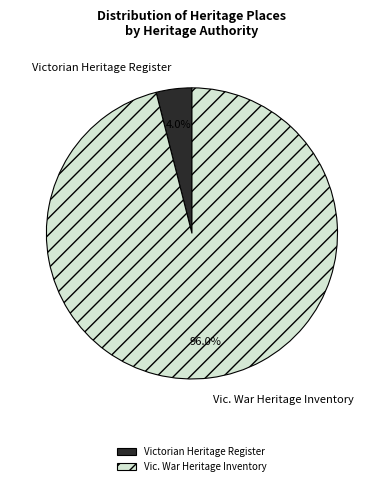

Is there any slice that represents more than half of the pie?

Yes